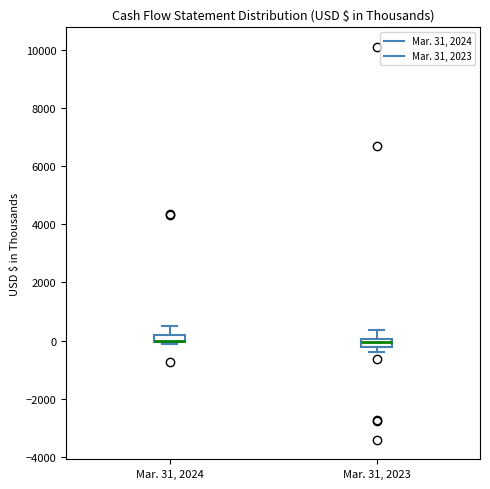

Where does the upper whisker of the box for Mar. 31, 2023 end on the y-axis? The values are not printed on the chart, so give them approximately, as read against the axis.

400